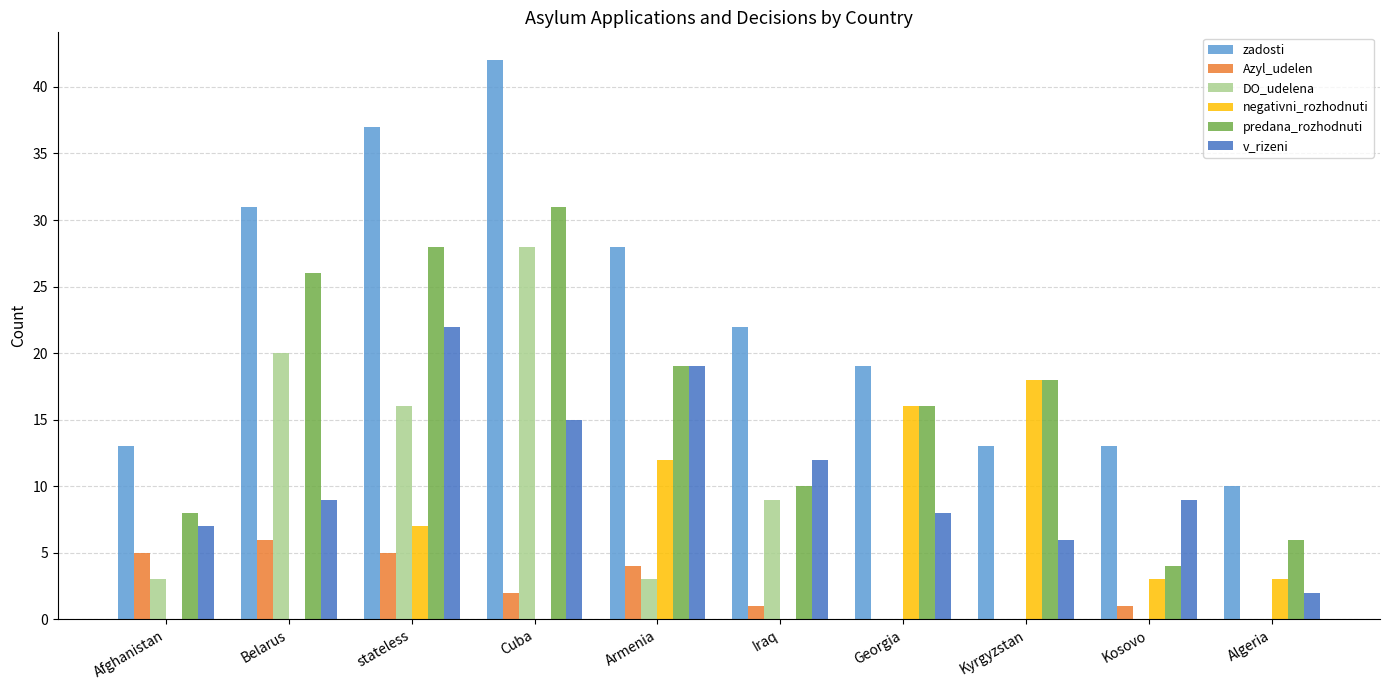

Which series has the largest total across all categories?

zadosti